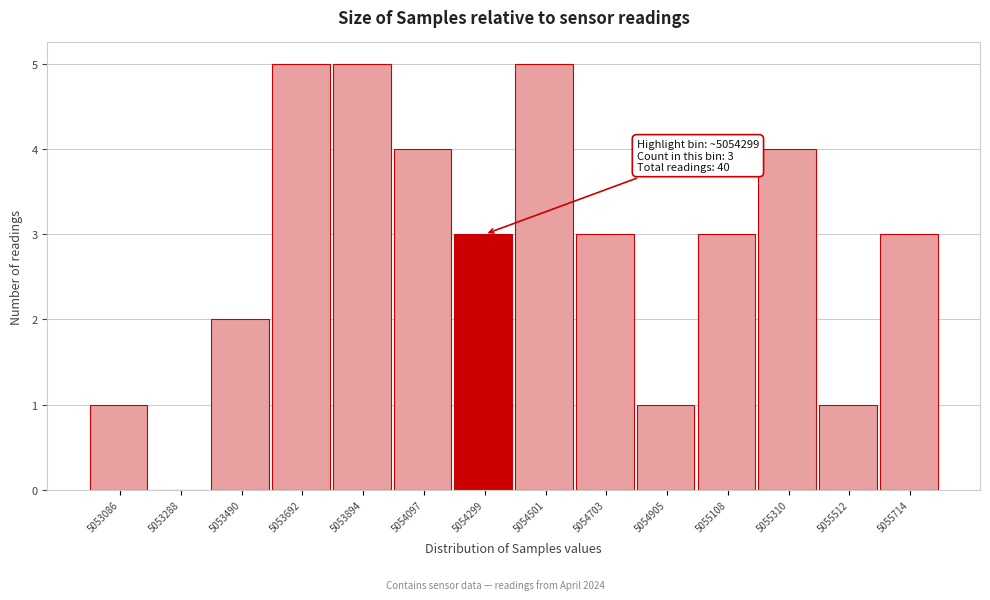

Reading right to left, what are all the values shown in this chart?

5055714=3	5055512=1	5055310=4	5055108=3	5054905=1	5054703=3	5054501=5	5054299=3	5054097=4	5053894=5	5053692=5	5053490=2	5053288=0	5053086=1